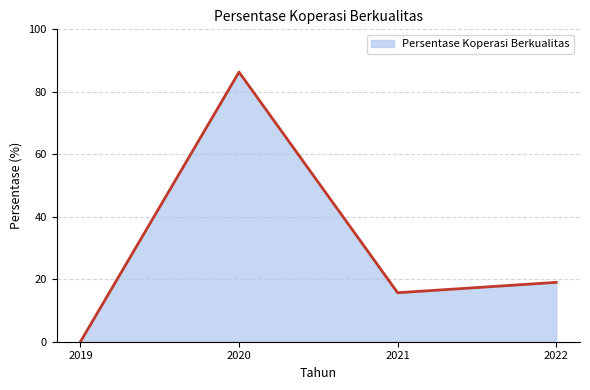

Reading left to right, what are all the values shown in this chart?

2019=0.0	2020=86.3	2021=15.7	2022=19.0